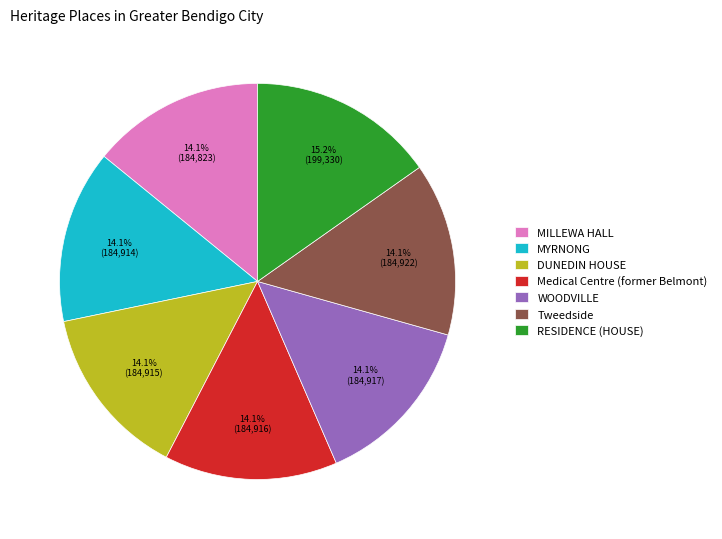

What is the largest slice in the pie chart?

RESIDENCE (HOUSE)